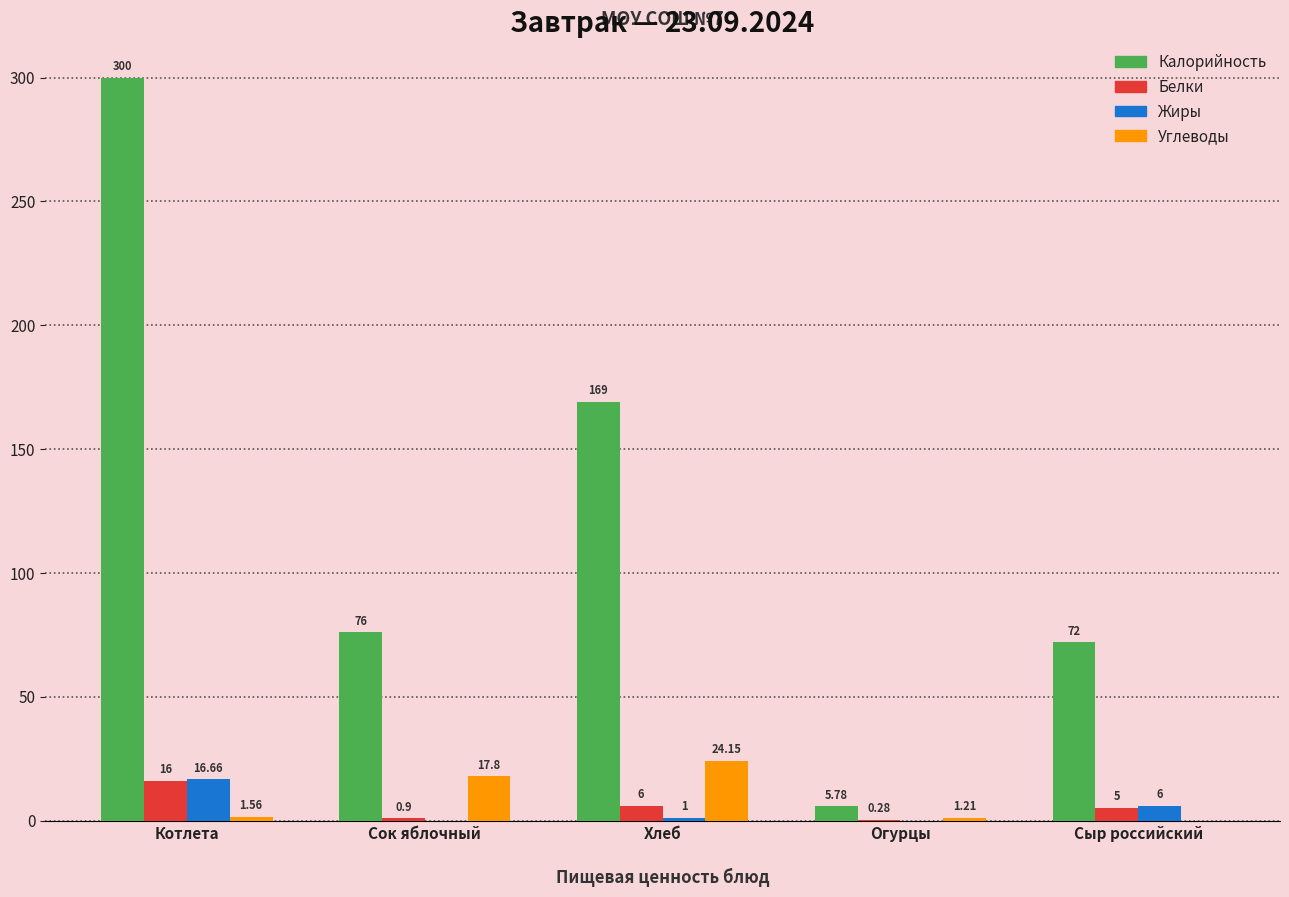

What is the spread (max minus min) of values at Огурцы?

5.8